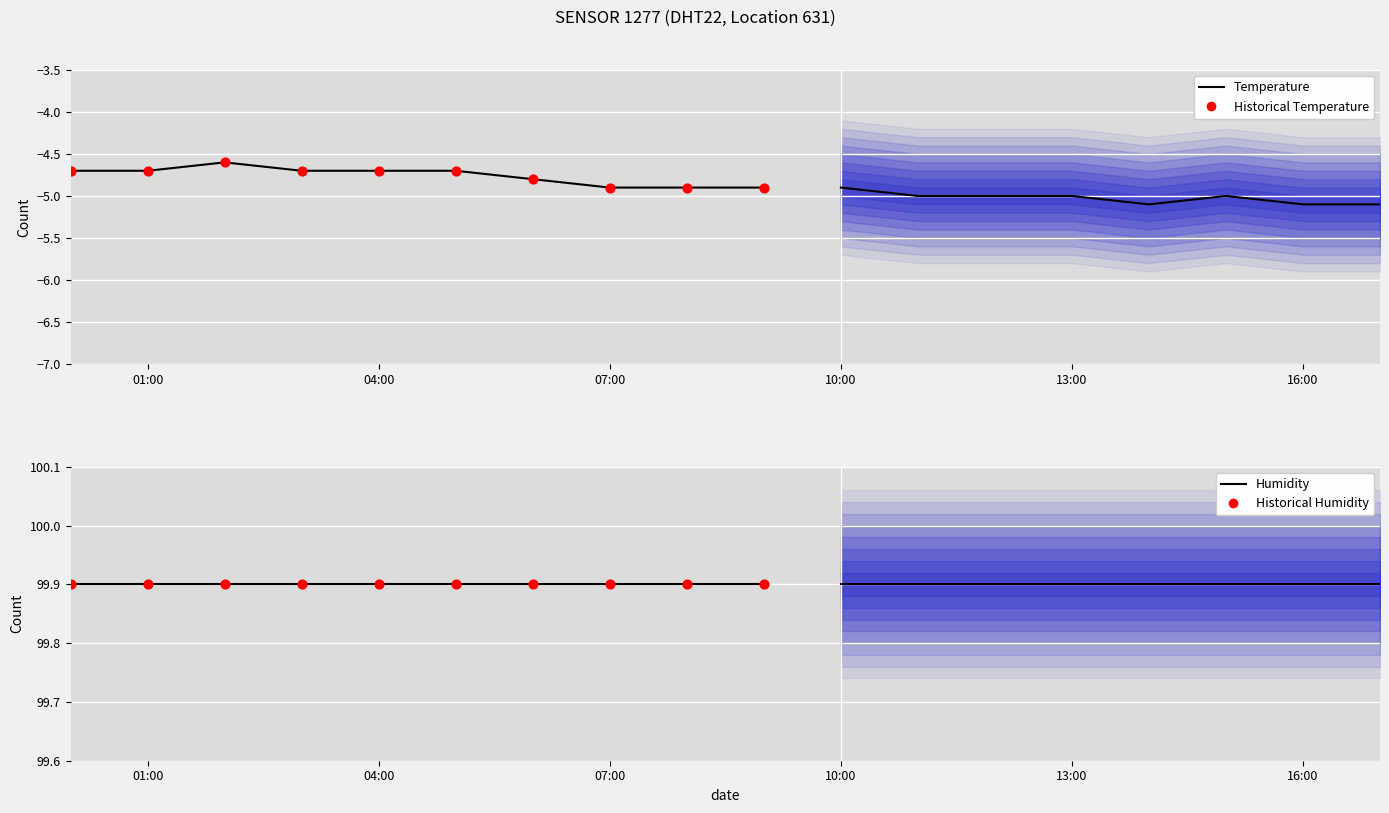

Which series has the largest total across all categories?

Humidity